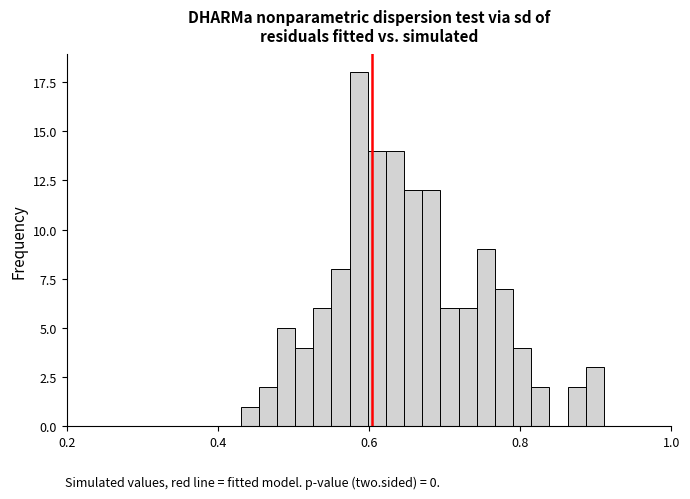

Around what value on the x-axis is the tallest bar? Give the approximate position of its centre, as read against the axis.

0.58